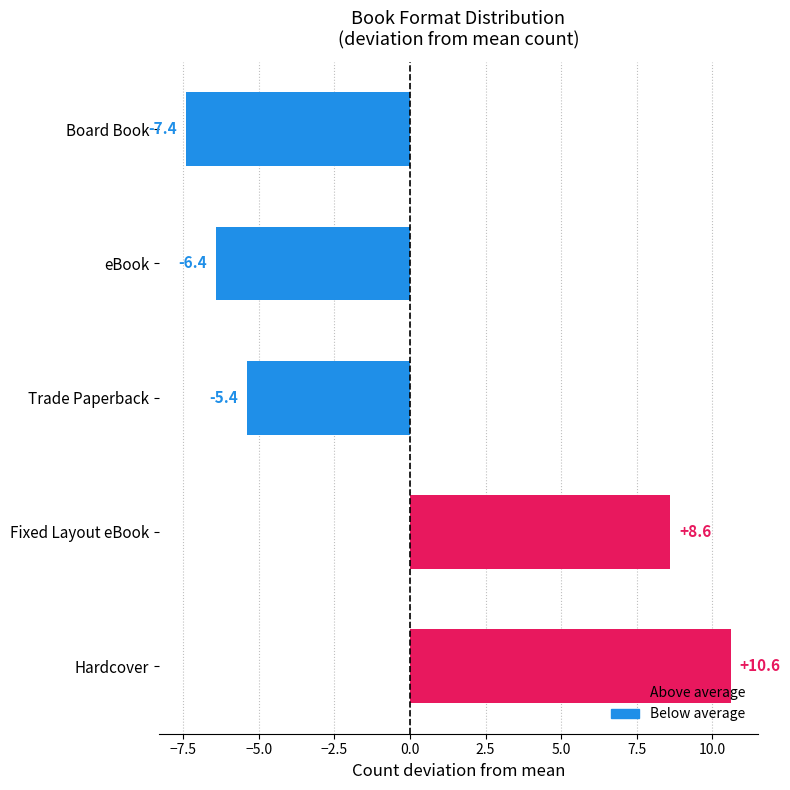

Where is the data nearest to the value 1?

Trade Paperback